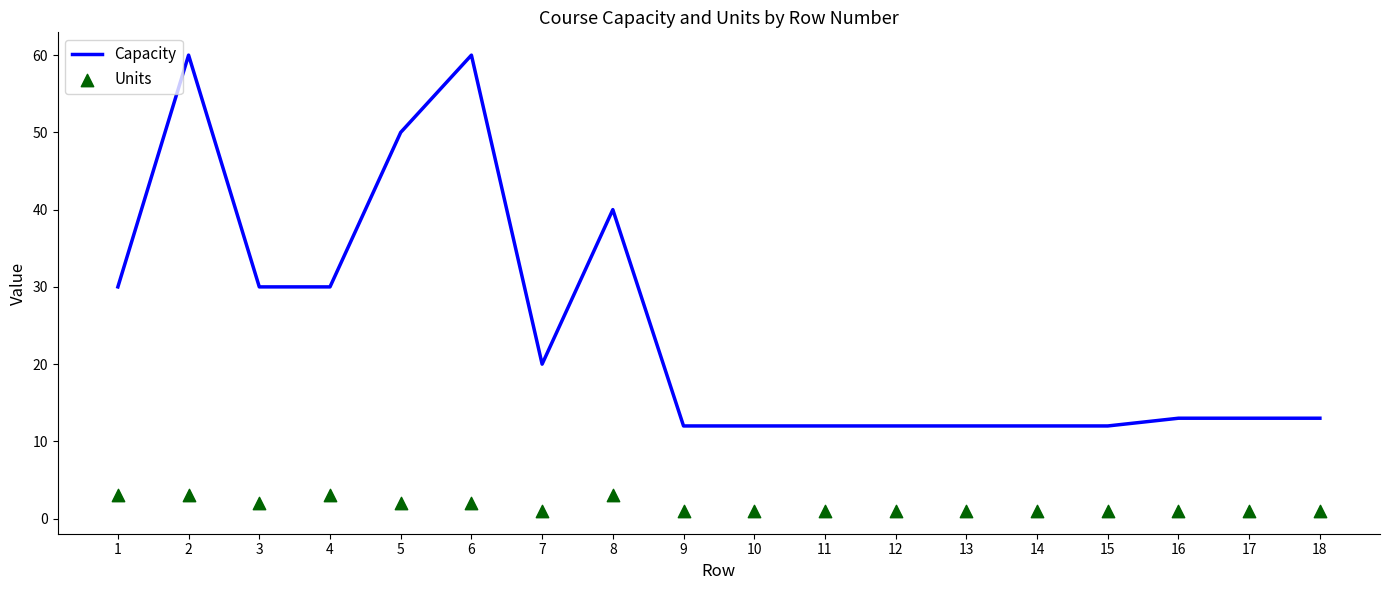

Is the value of Units at 6 greater than the value of Capacity at 16?

No